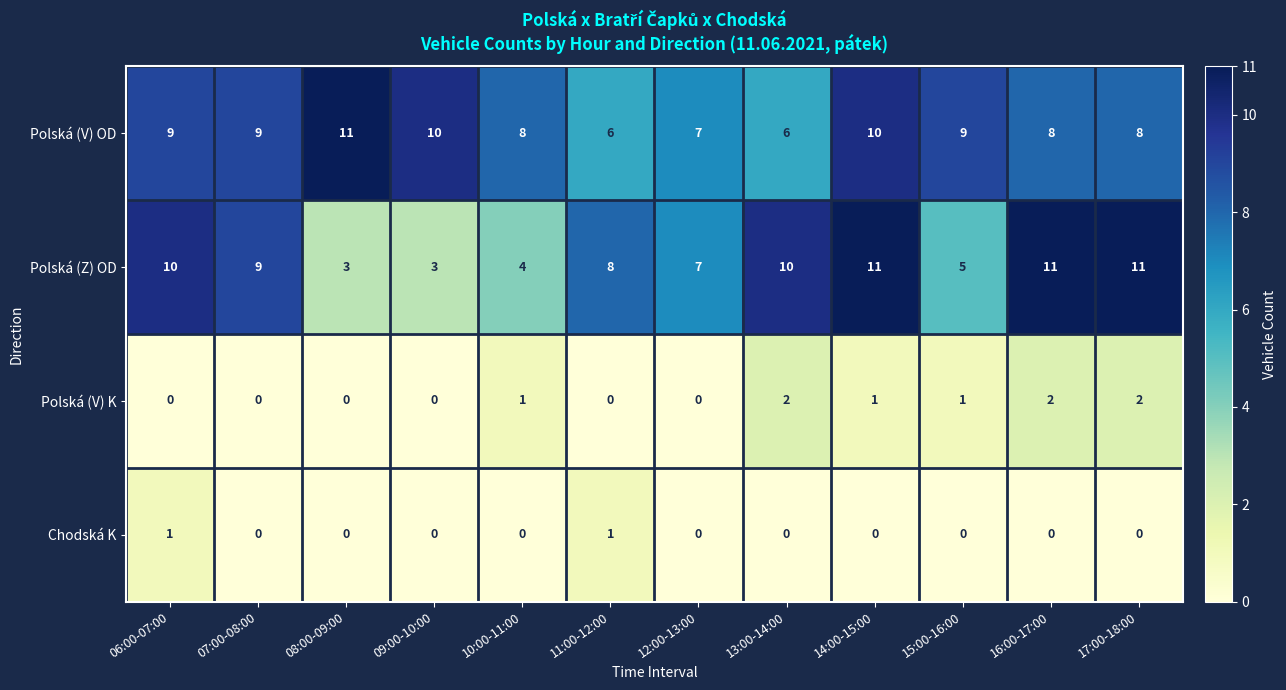

What is the maximum value shown in the chart?

11